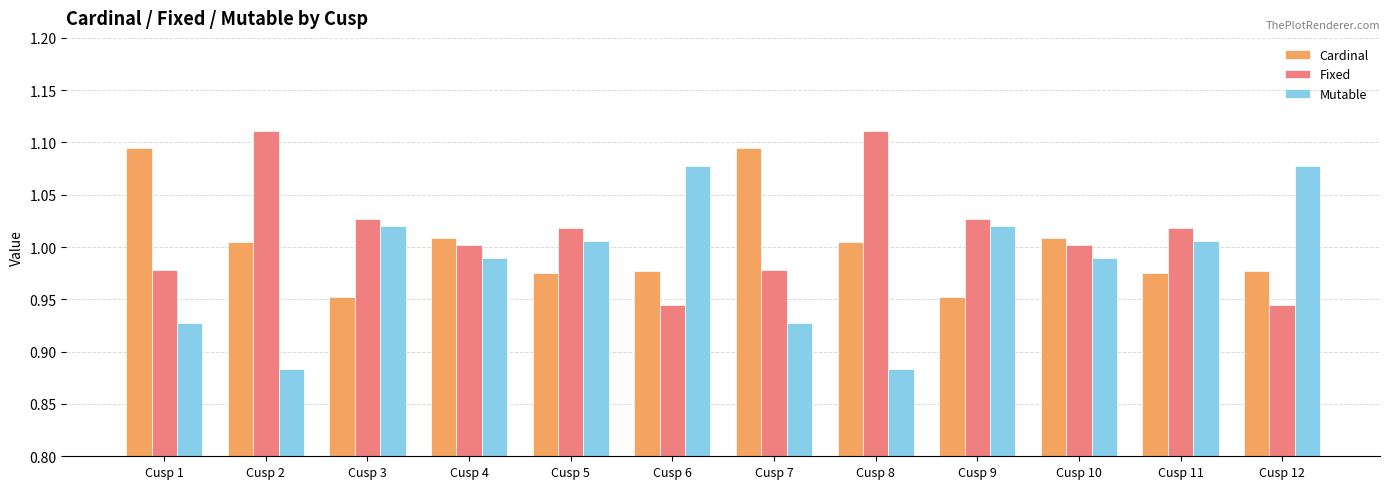

Which series has the largest total across all categories?

Fixed